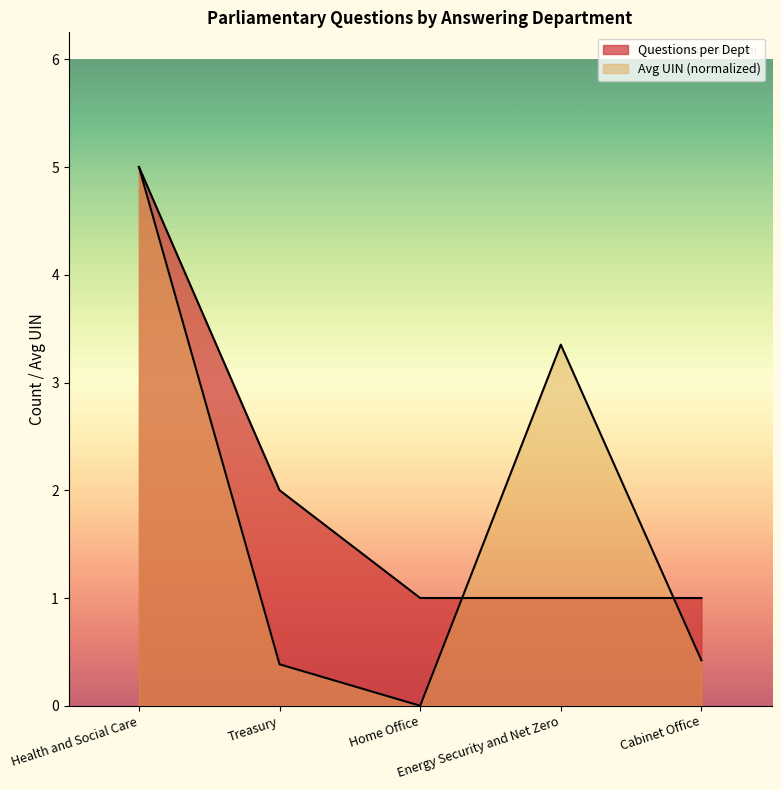

Reading right to left, list all the values displayed in this chart.

Questions per Dept: Cabinet Office=1.0	Energy Security and Net Zero=1.0	Home Office=1.0	Treasury=2.0	Health and Social Care=5.0
Avg UIN: Cabinet Office=0.4	Energy Security and Net Zero=3.4	Home Office=0.0	Treasury=0.4	Health and Social Care=5.0